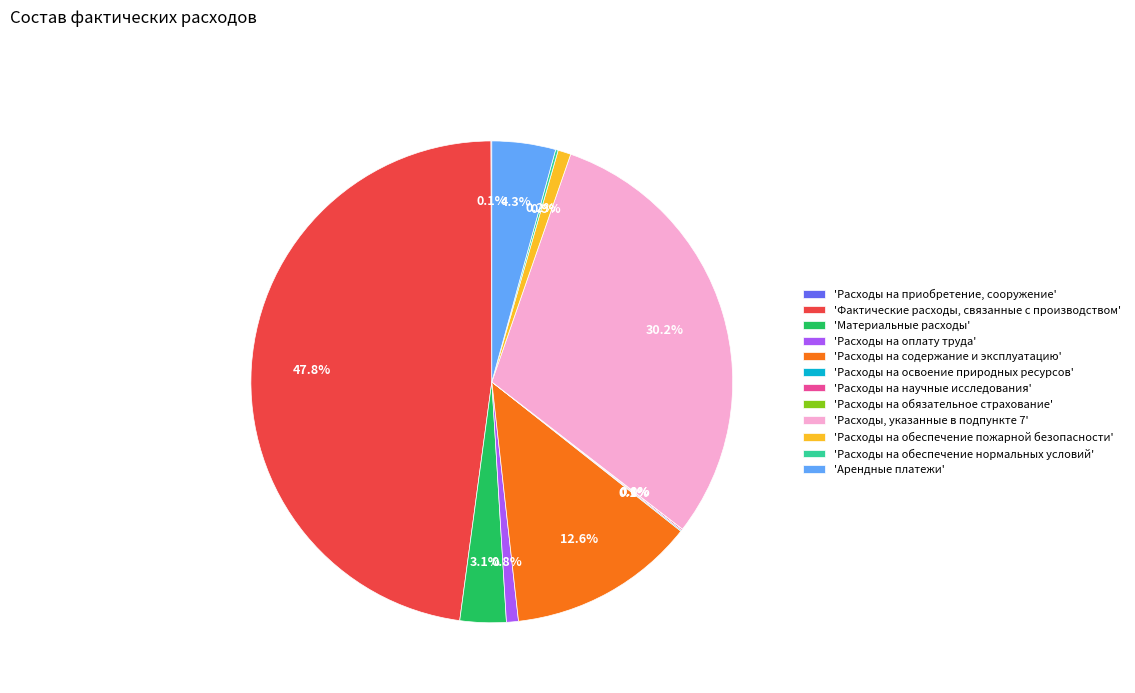

What percentage is NOT represented by 'Арендные платежи'?

95.7%